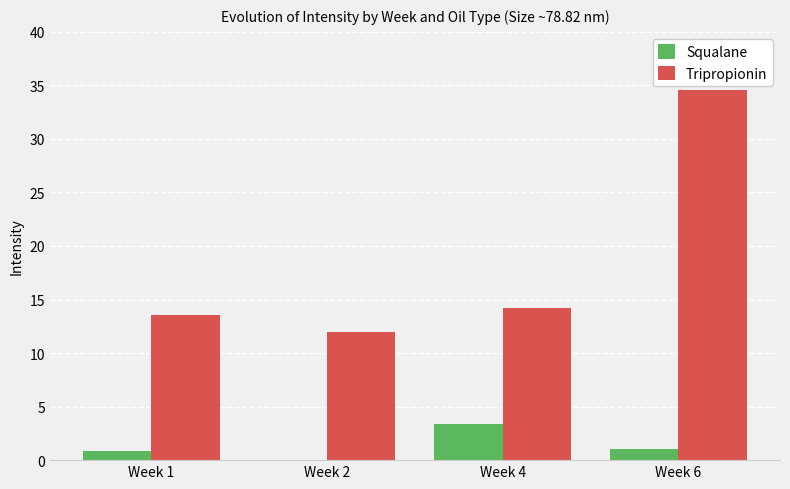

What is the difference between the Tripropionin values at Week 1 and Week 2?

1.6